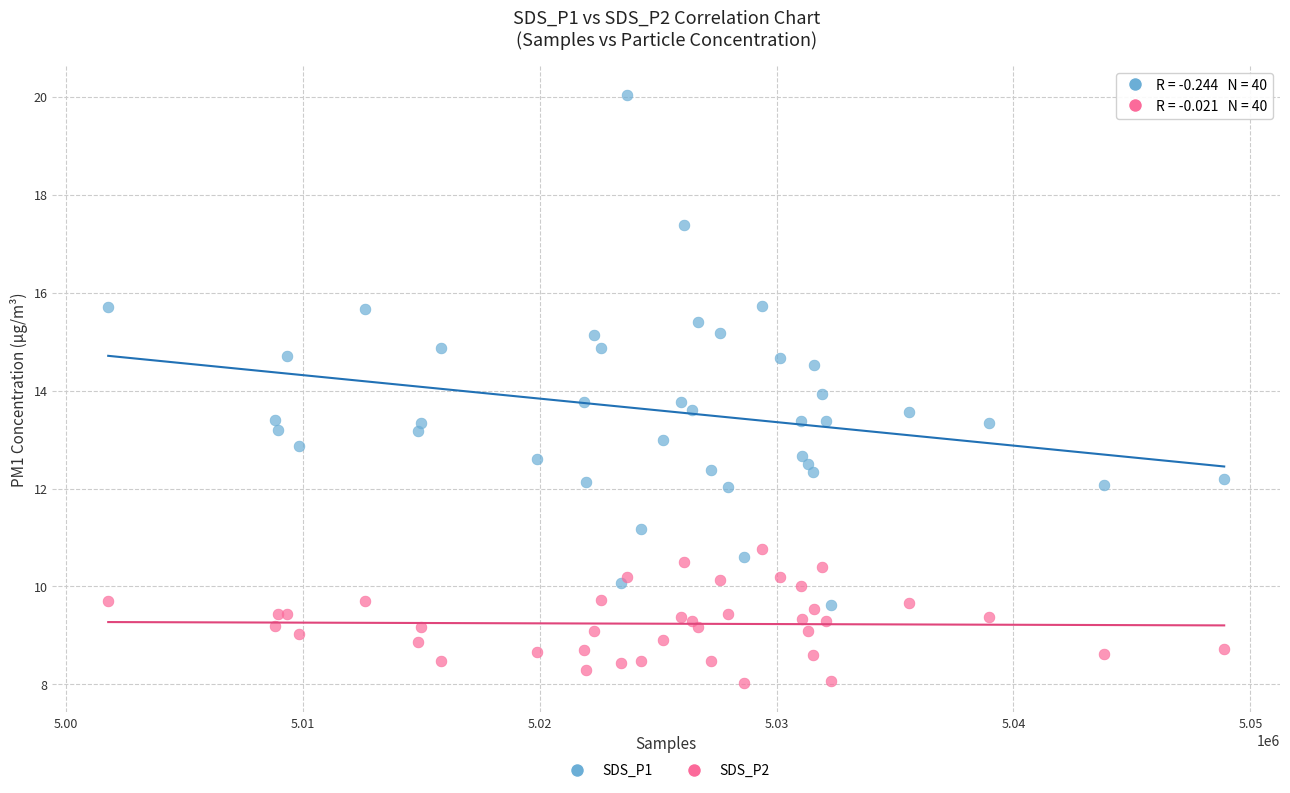

Which series contains the lowest Y value?

SDS_P2